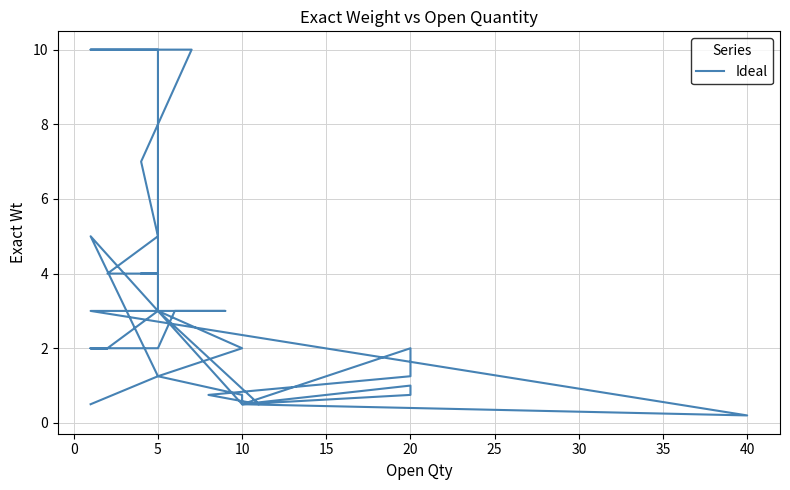

True or false: the data shows 0.1 at 40.

False